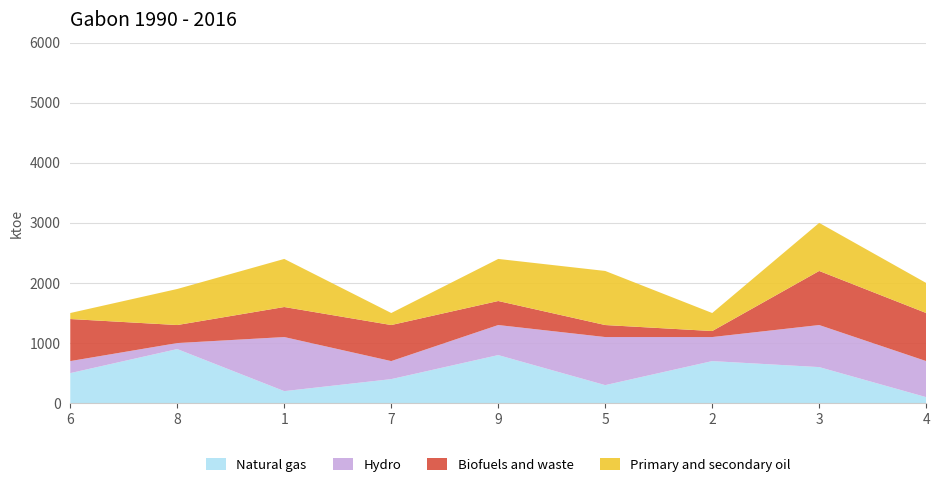

At which category is the sum across all series the highest?

3